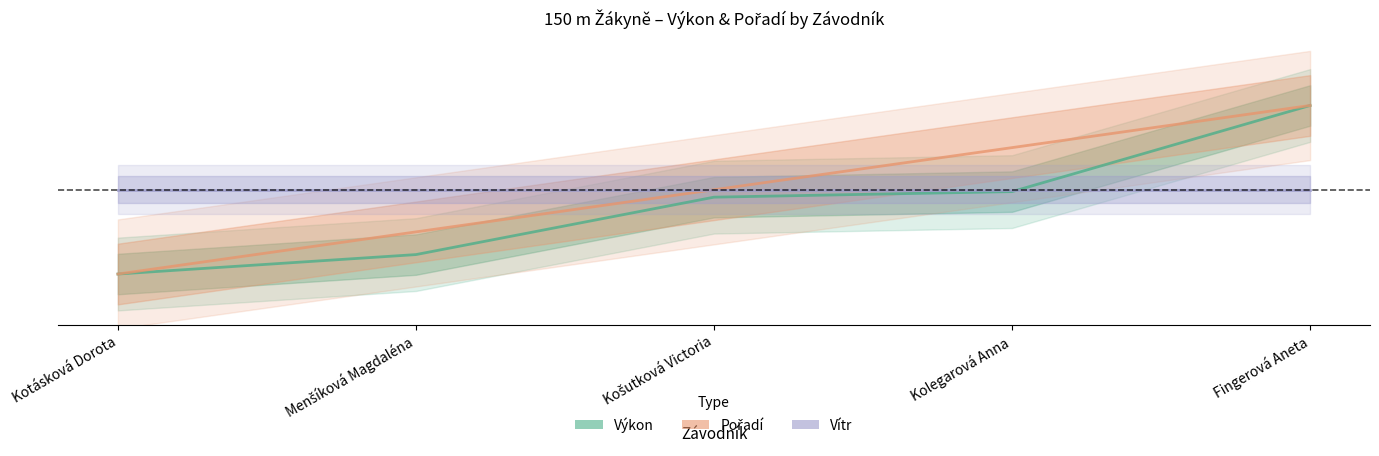

The value of Výkon at Fingerová Aneta is 1.0. True or false?

True